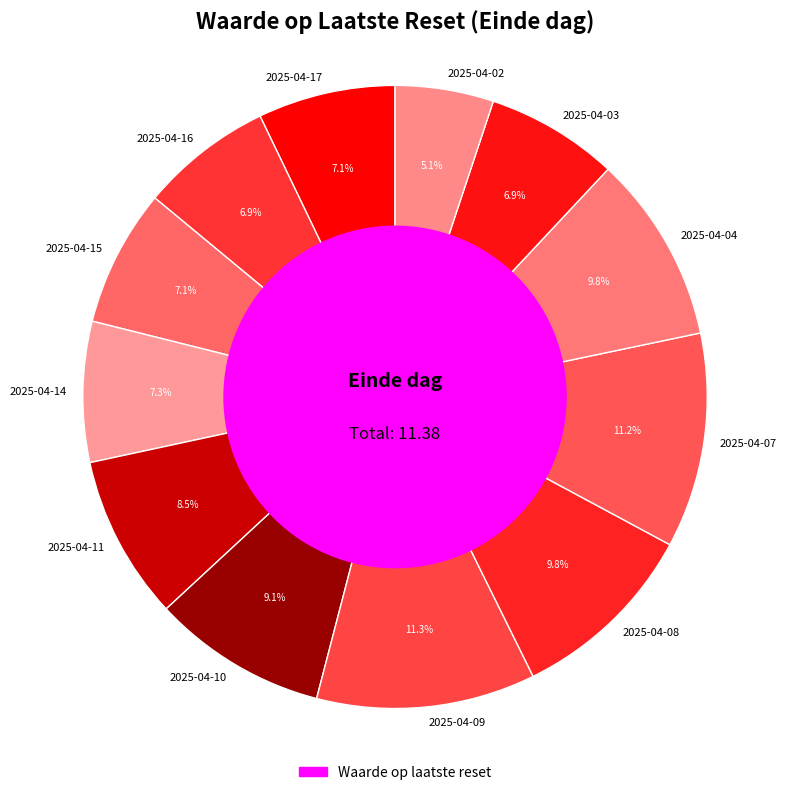

To the nearest percent, what is the combined percentage of 2025-04-10 and 2025-04-04?

19%